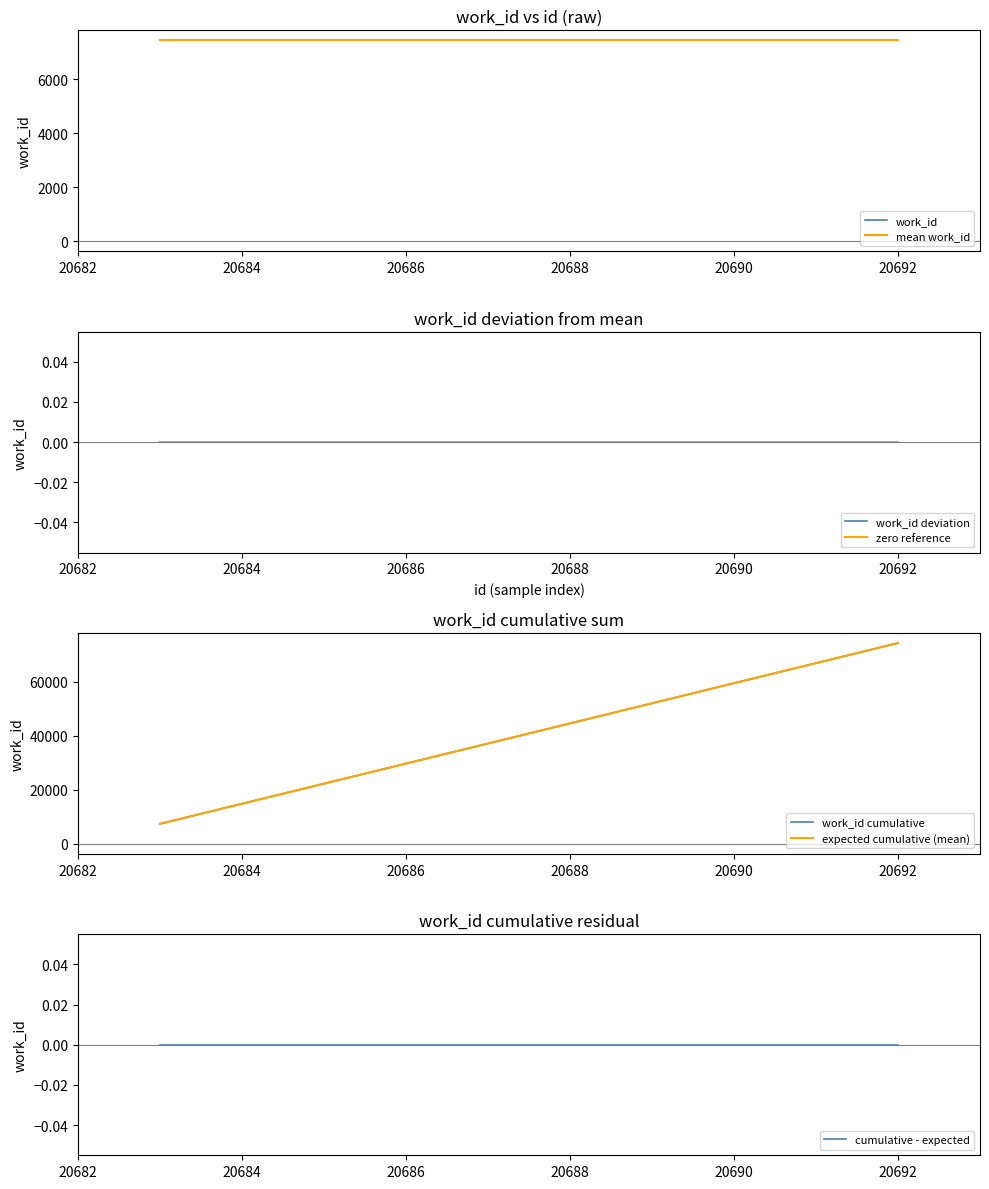

What is the change in value from 20685 to 20686?

+7439